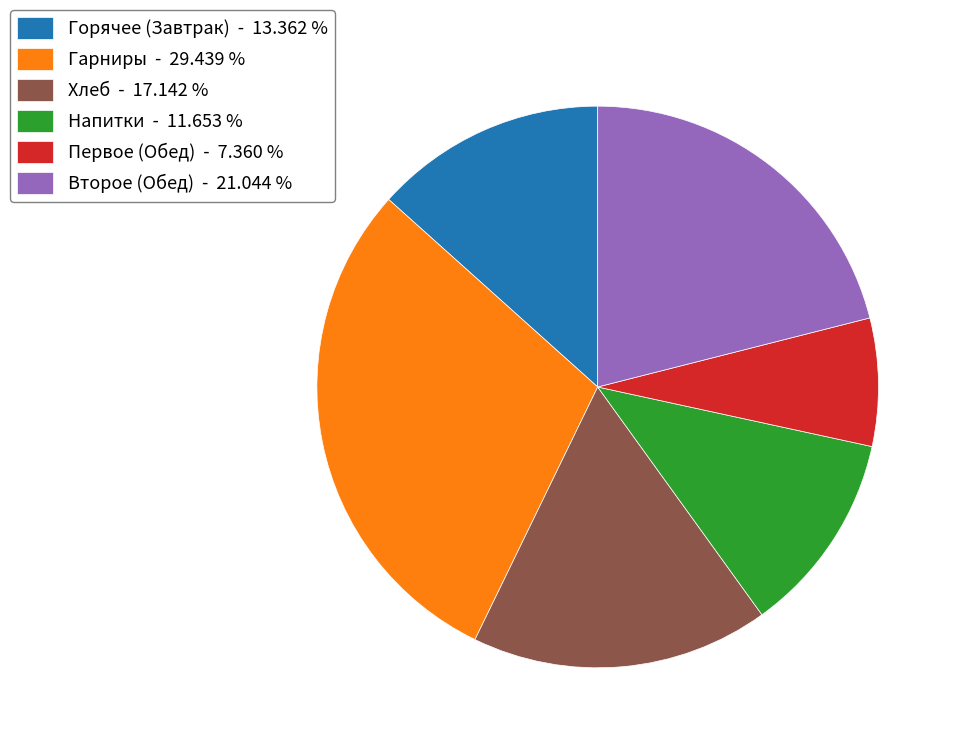

Rank the categories by value from highest to lowest.

Гарниры - 29.439 %, Второе (Обед) - 21.044 %, Хлеб - 17.142 %, Горячее (Завтрак) - 13.362 %, Напитки - 11.653 %, Первое (Обед) - 7.360 %